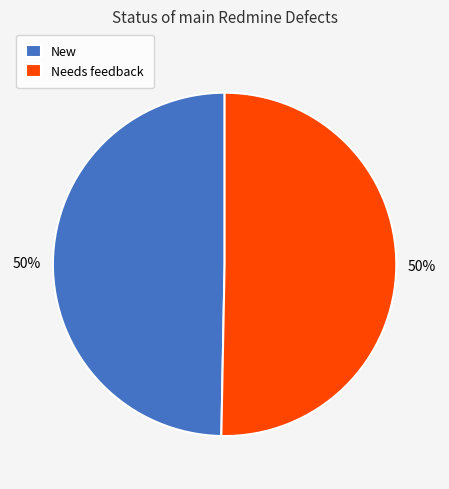

Approximately how many times larger is the value at New compared to Needs feedback?

1.0